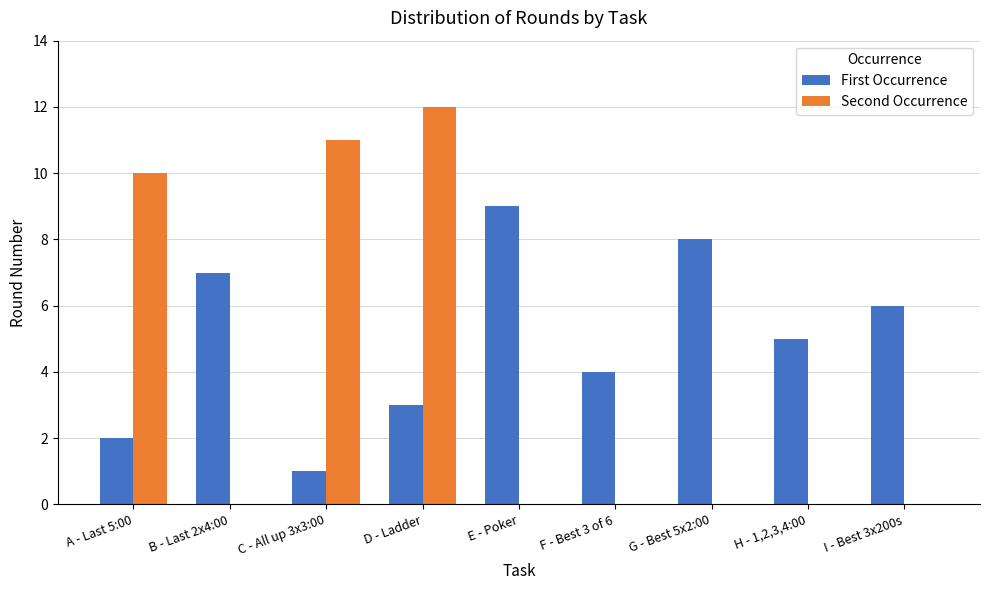

At which category is the sum across all series the highest?

D - Ladder